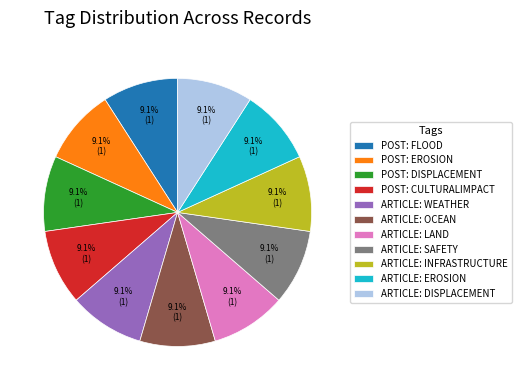

How many segments does this pie chart have?

11